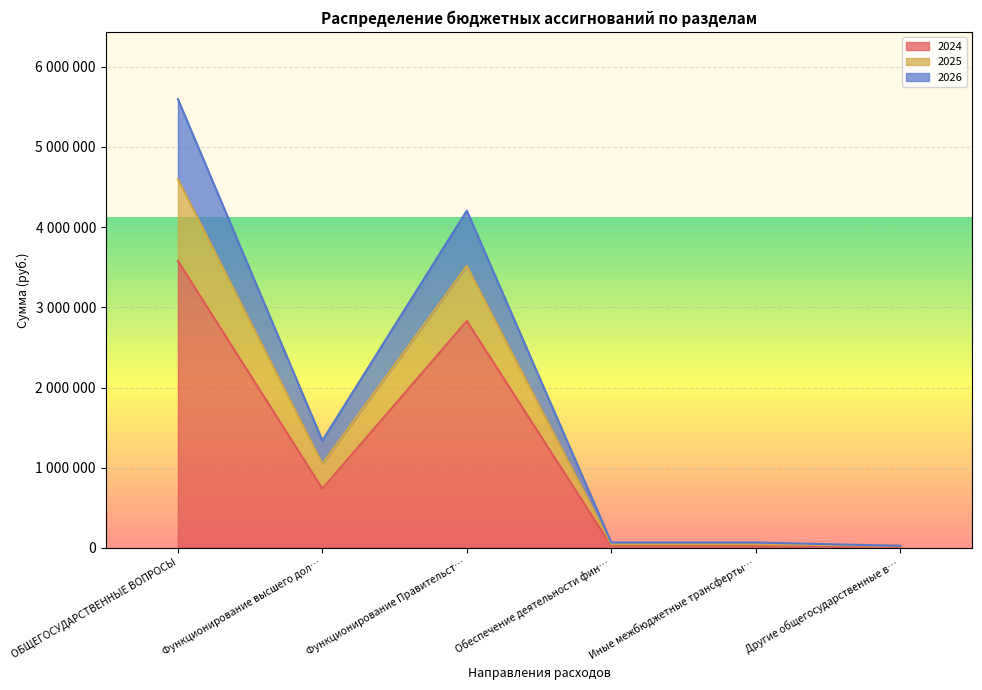

How many categories are shown in the chart?

6